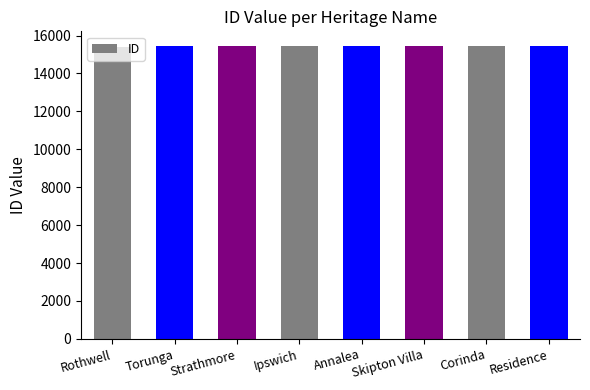

What is the change in value from Rothwell to Skipton Villa?

+27